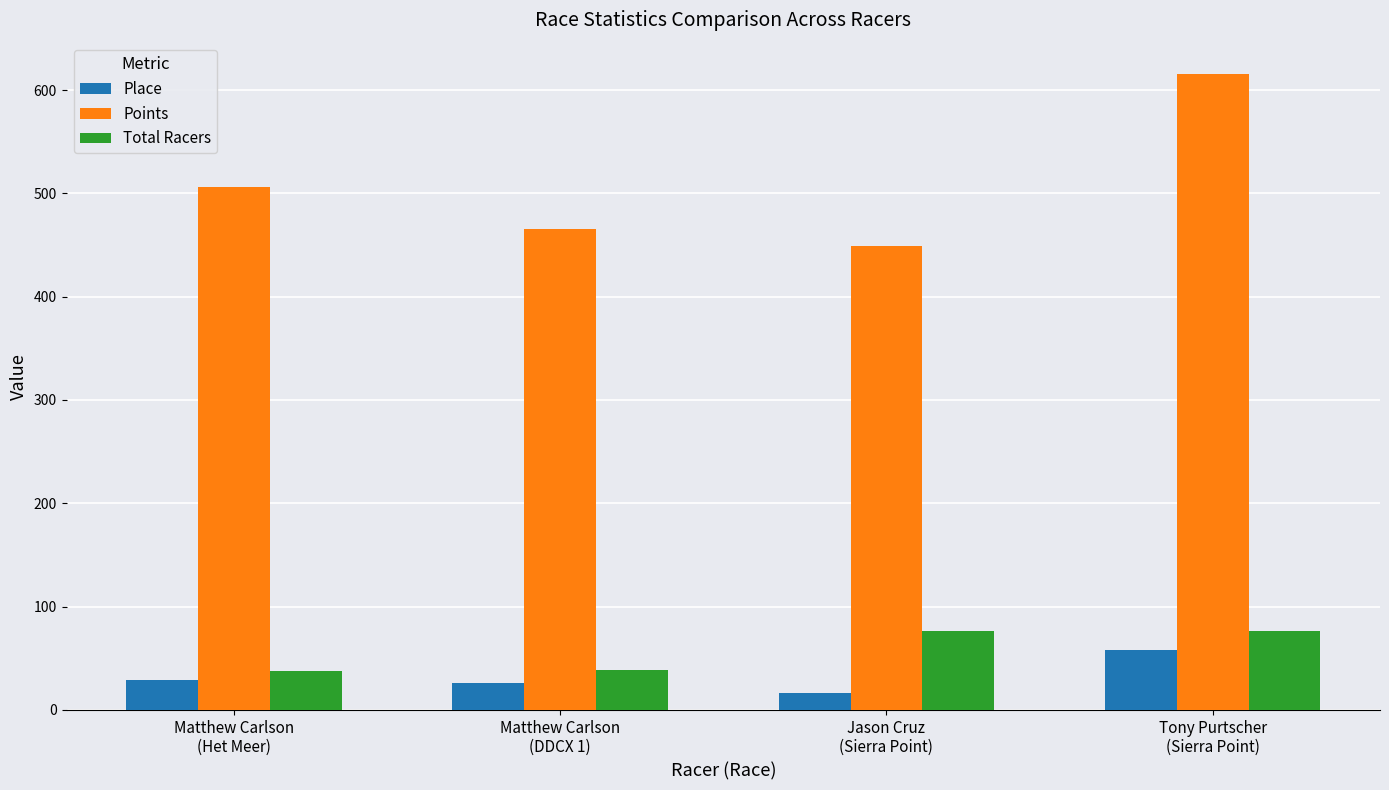

How many bars are there in each group?

3